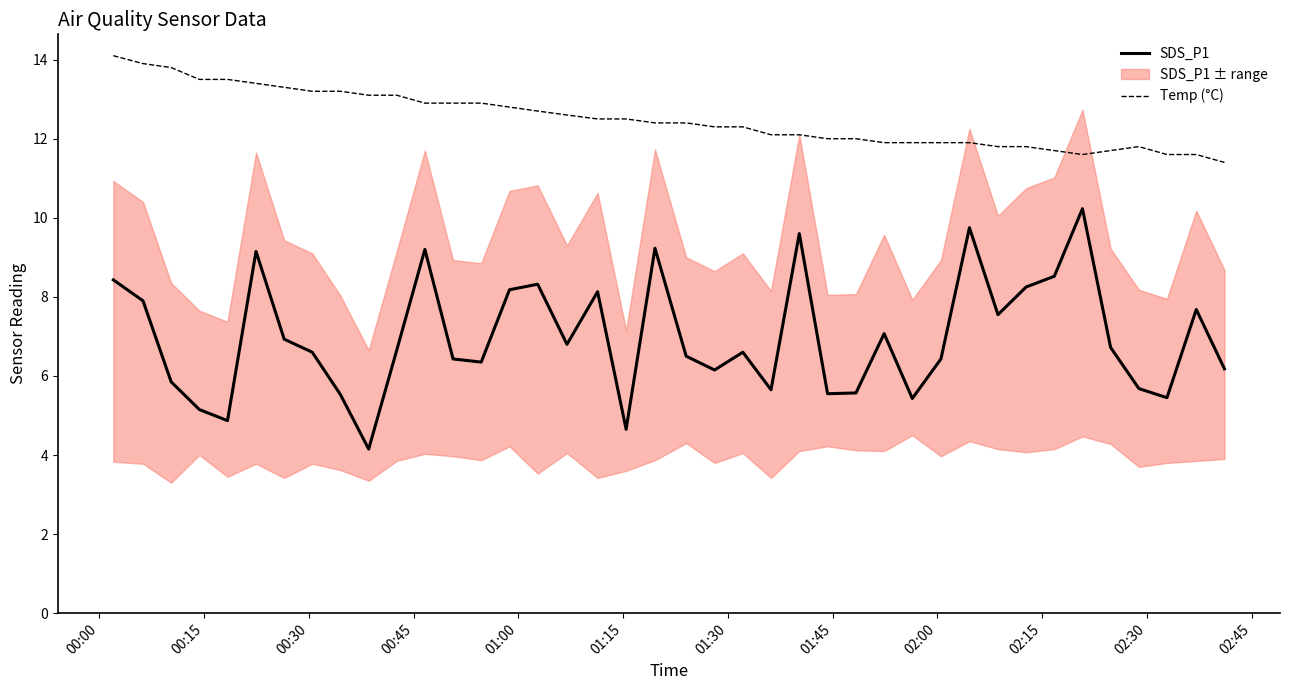

What is the lowest value of the Temp (°C) series?

11.4